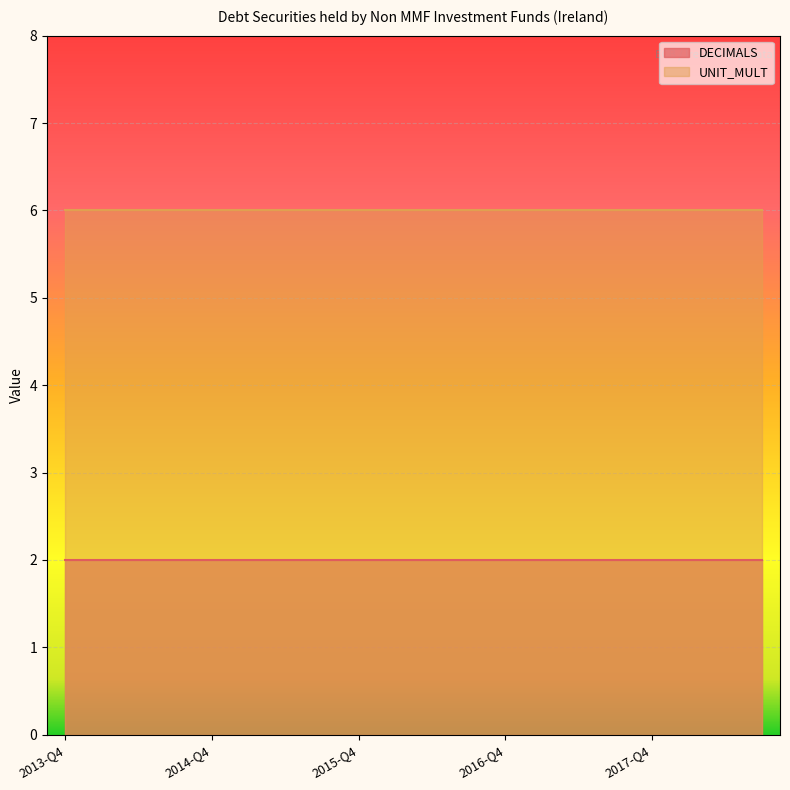

What is the label of the 16th point from the left?

2017-Q3